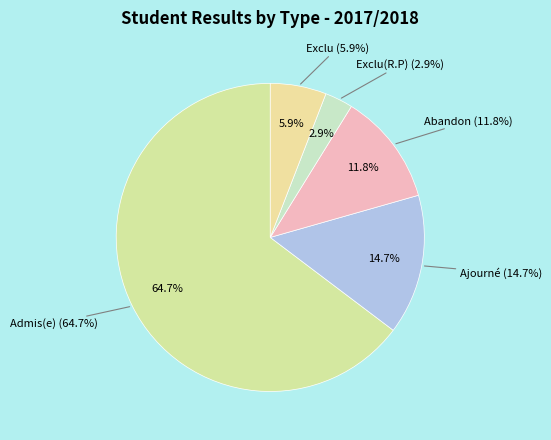

The Ajourné slice represents 15% of the pie. True or false?

True